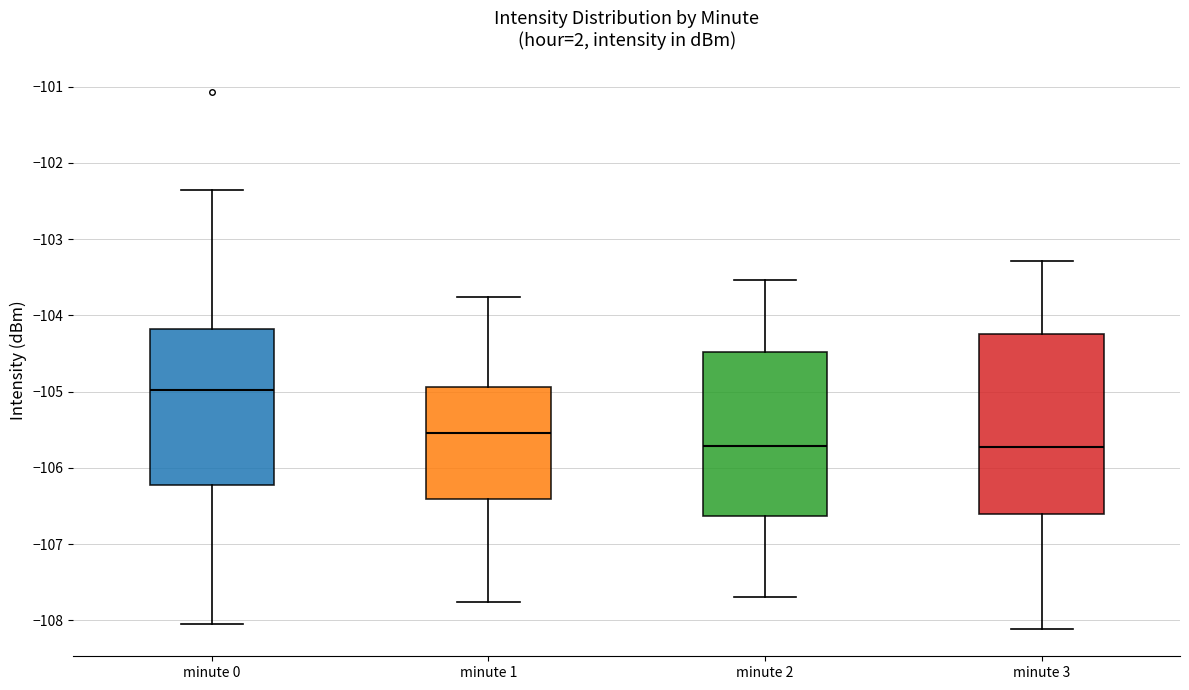

Reading left to right, transcribe this box plot: for each box, give where its median line is, the range the box spans, and where its two whiskers end, as read against the y-axis. The values are not printed on the chart, so give them approximately, as read against the axis.

minute 0: median -105.0, box -106.2 to -104.2, whiskers -108.0 to -102.4
minute 1: median -105.5, box -106.4 to -104.9, whiskers -107.8 to -103.8
minute 2: median -105.7, box -106.6 to -104.5, whiskers -107.7 to -103.5
minute 3: median -105.7, box -106.6 to -104.2, whiskers -108.1 to -103.3